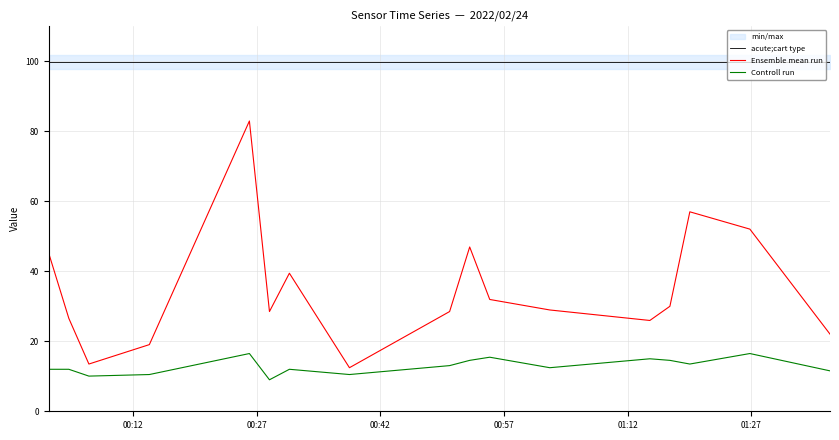

True or false: acute;cart type and Ensemble mean run cross at least once.

False